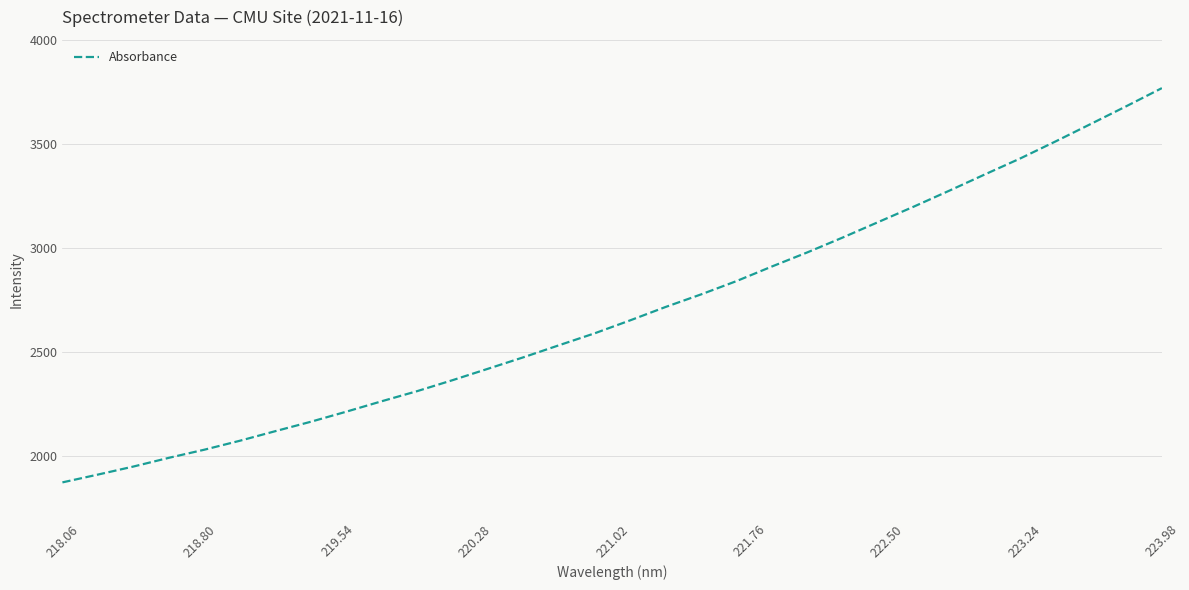

What is the difference between the maximum and minimum values?

1894.6